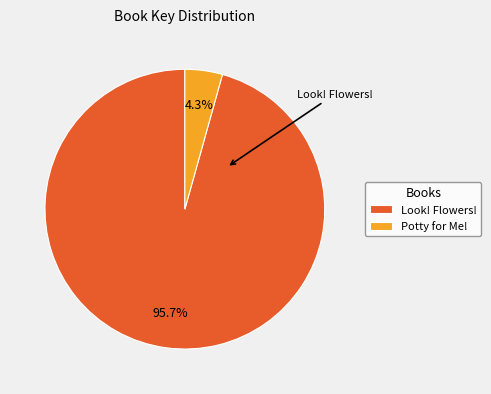

True or false: Potty for Me! accounts for 4% of the total.

True